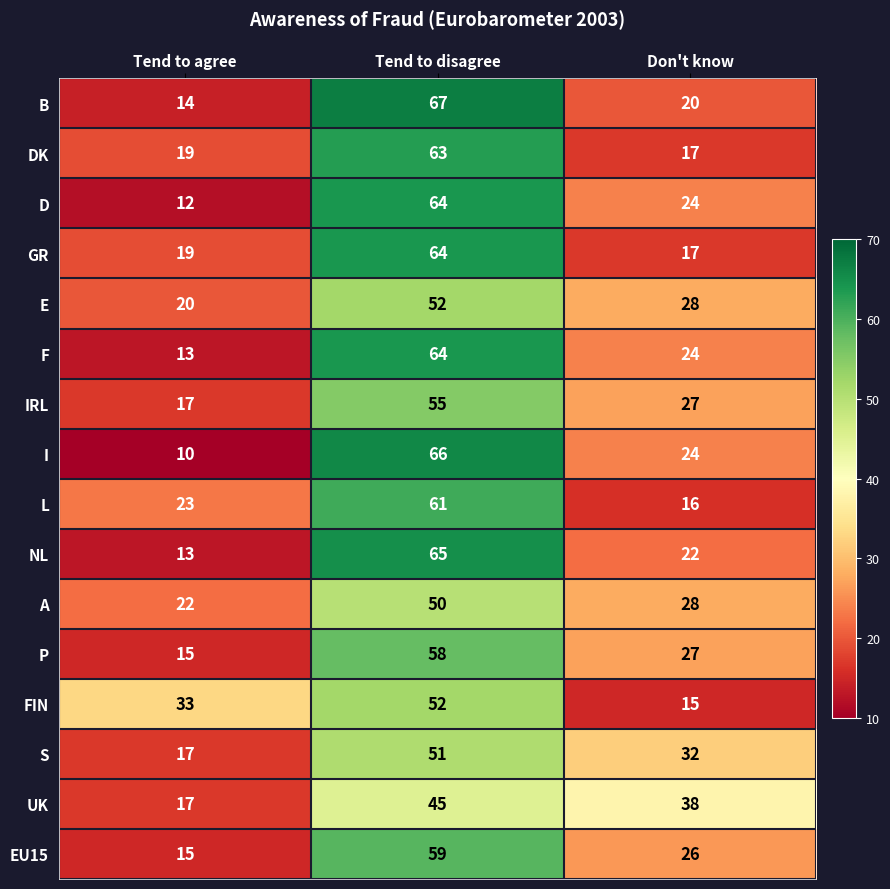

At which category is the sum across all series the highest?

Tend to disagree